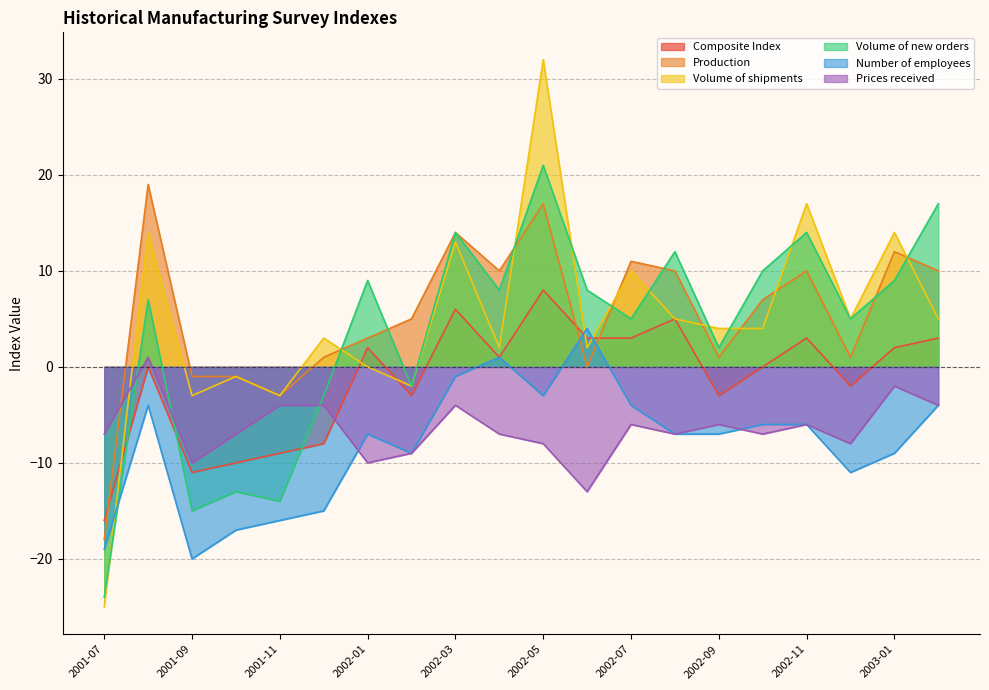

Where is Composite Index nearest to the value -4?

2002-02